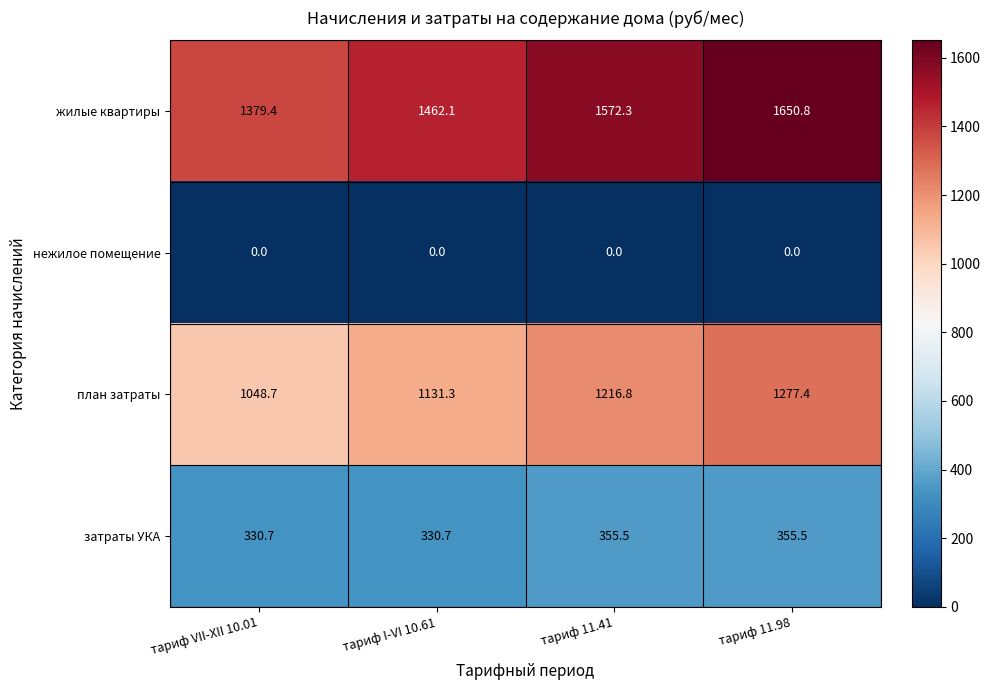

Which series has the largest total across all categories?

жилые квартиры